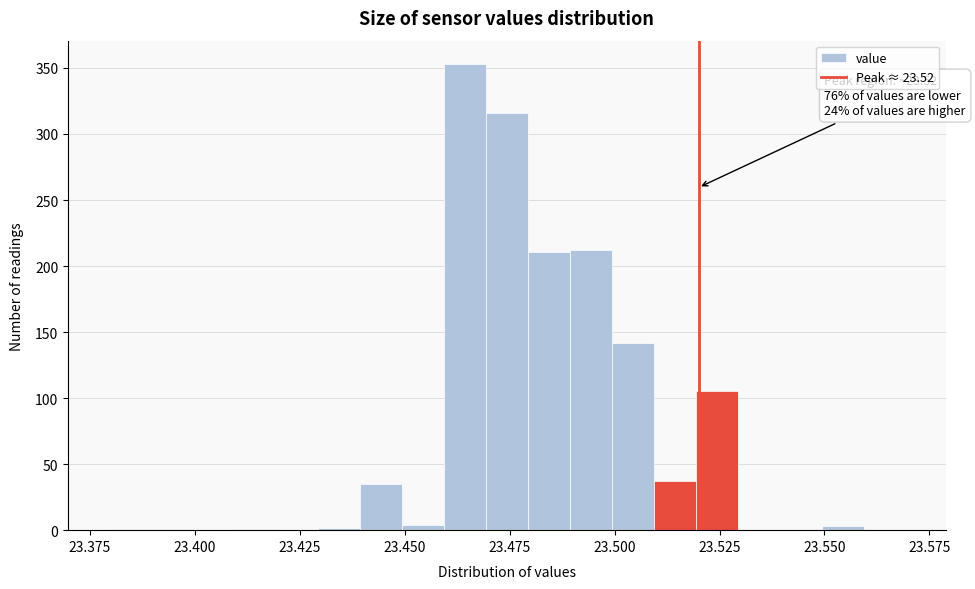

Read against the x-axis, roughly where is the centre of the tallest bar?

23.465